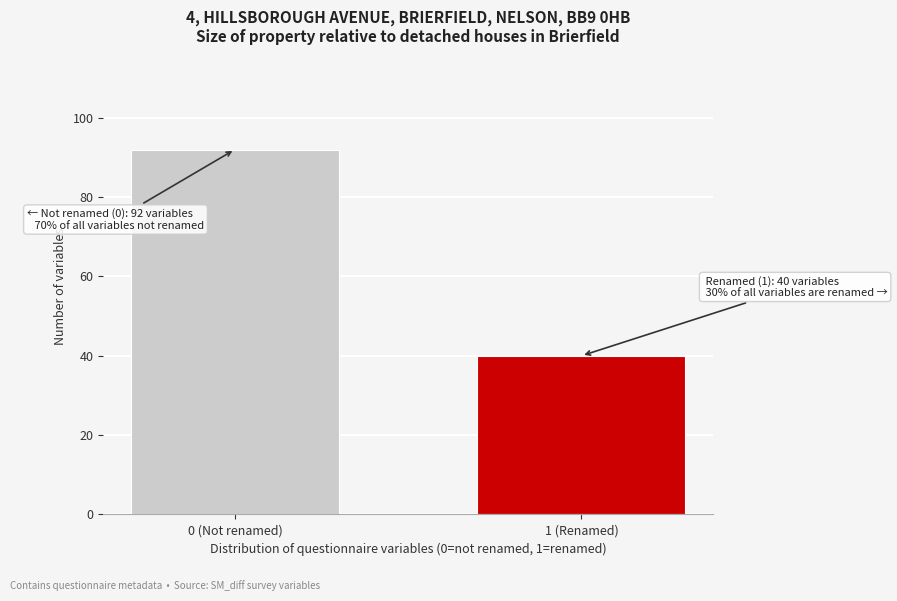

Reading right to left, what are all the values shown in this chart?

1 (Renamed)=40	0 (Not renamed)=92